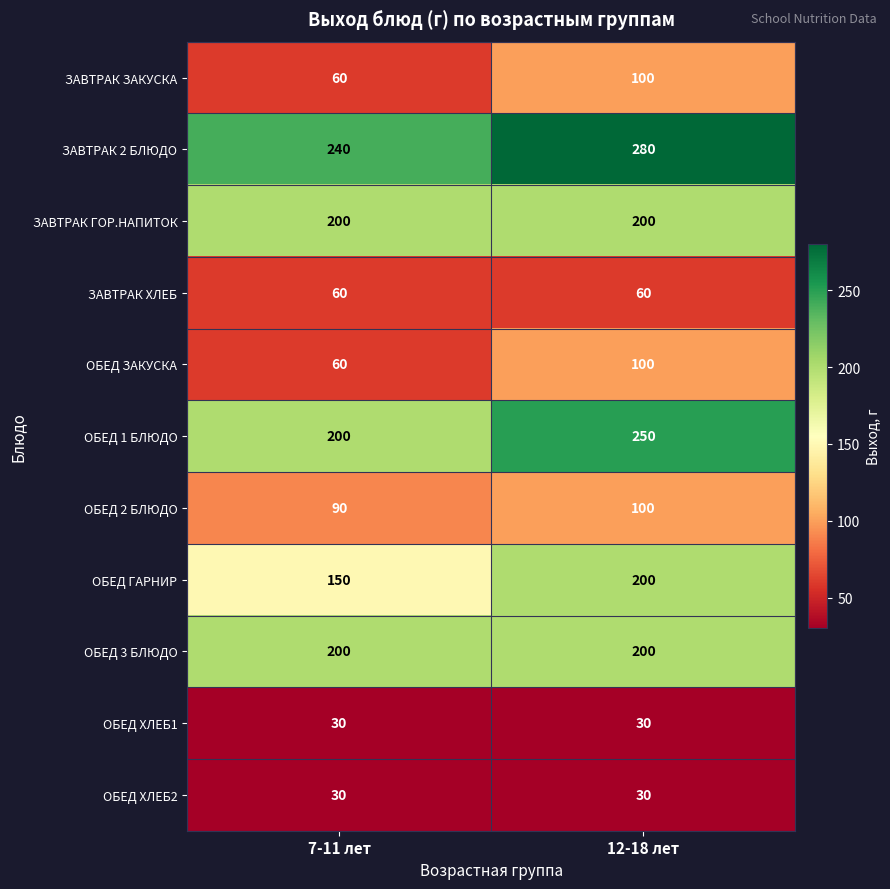

What is the greatest value displayed?

280